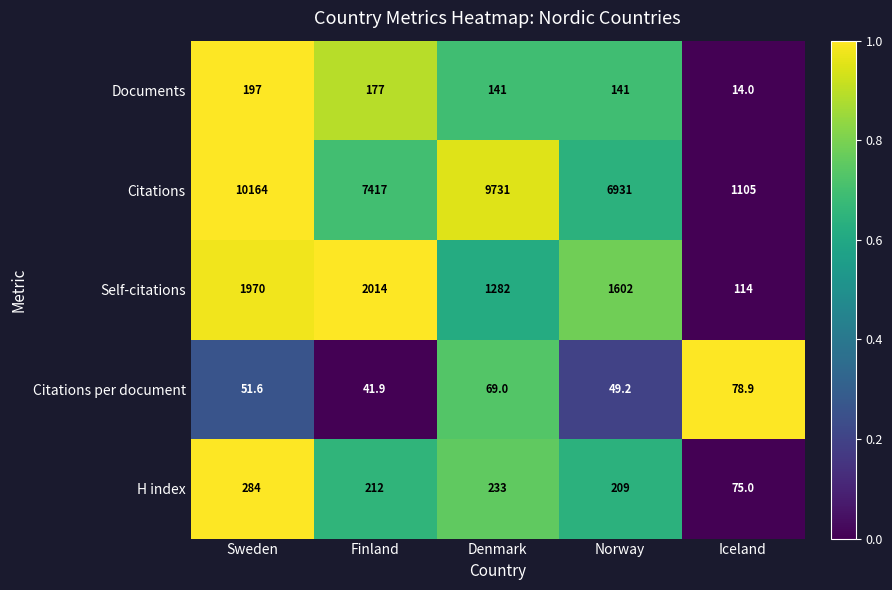

At which category does the chart reach its peak across all series?

Sweden